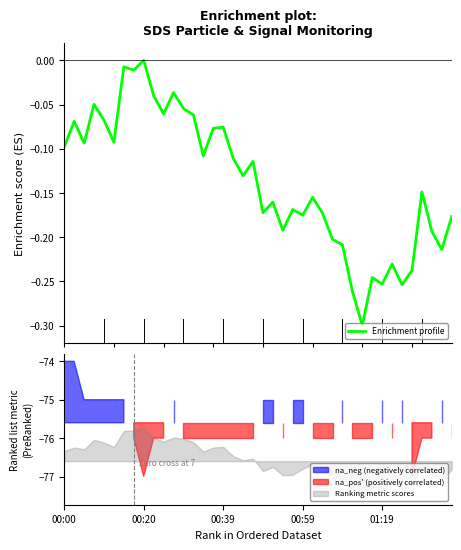

The chart shows a value of -0.2 at 27. True or false?

True